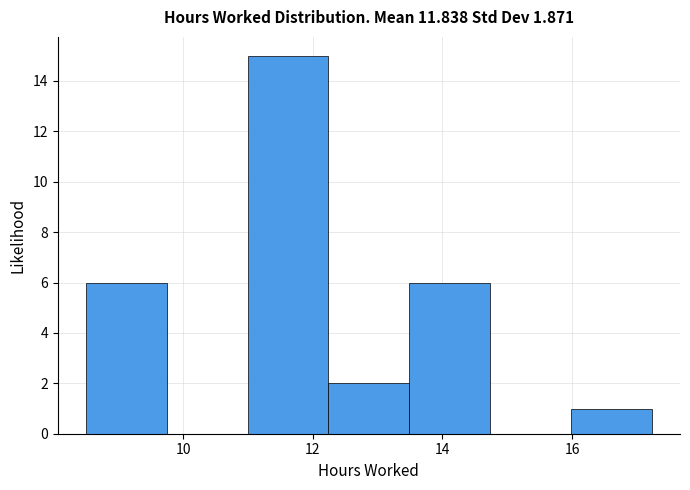

Over which range of the x-axis is the bar tallest?

11.0 to 12.2